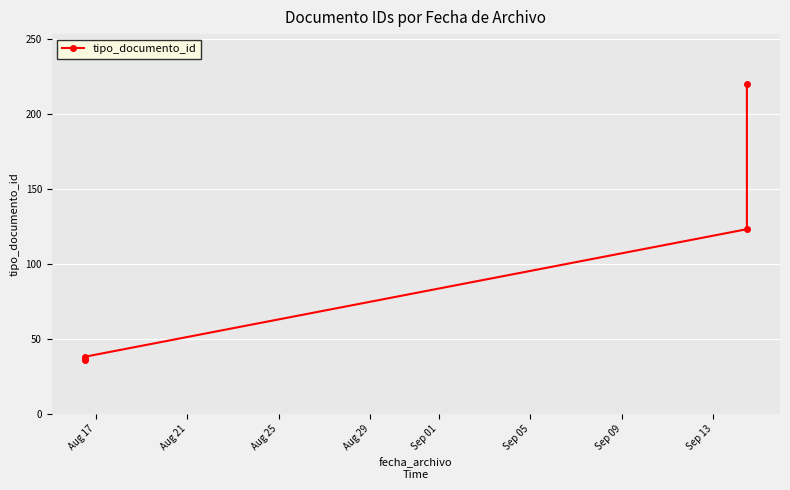

How many values are below 38?

2